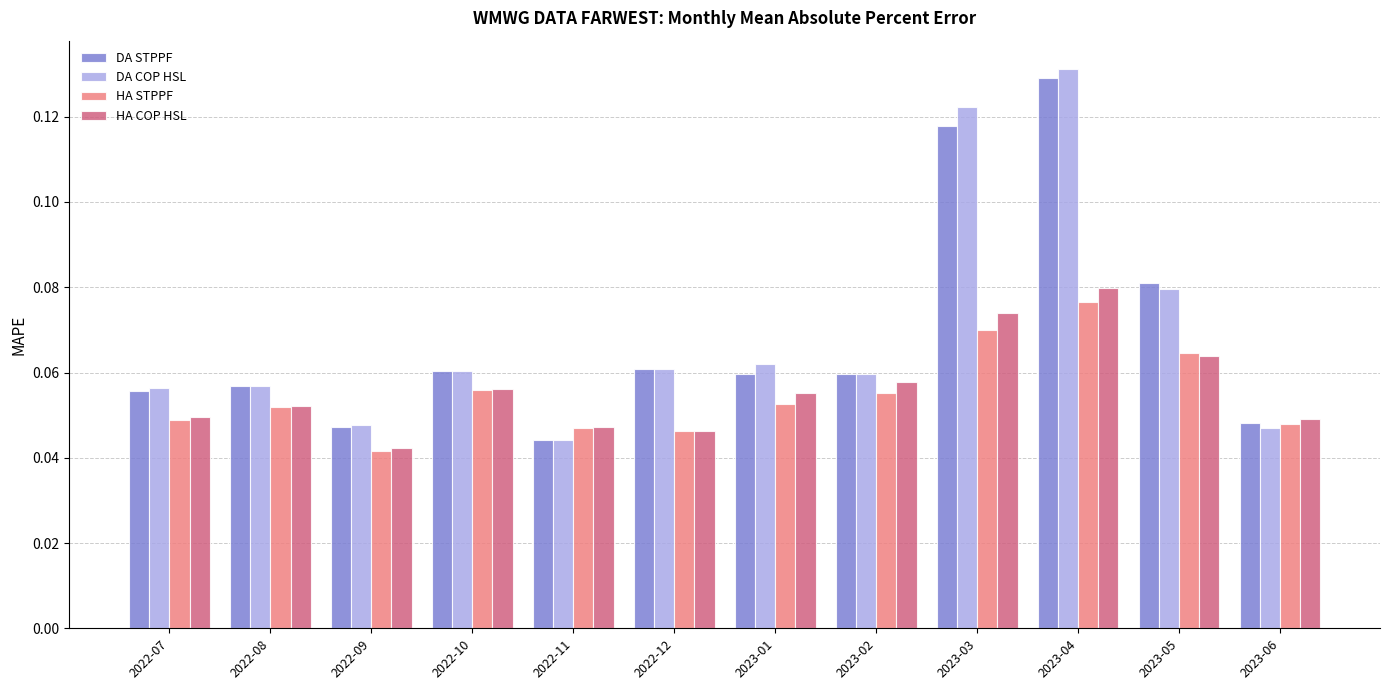

At which label is HA COP HSL closest to 0?

2022-09